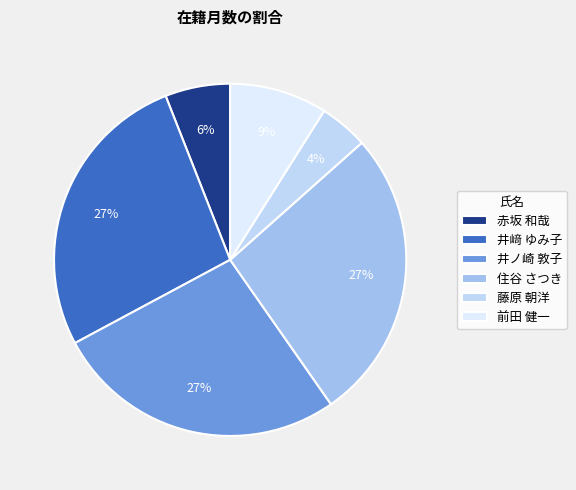

Which slice is the smallest?

藤原 朝洋